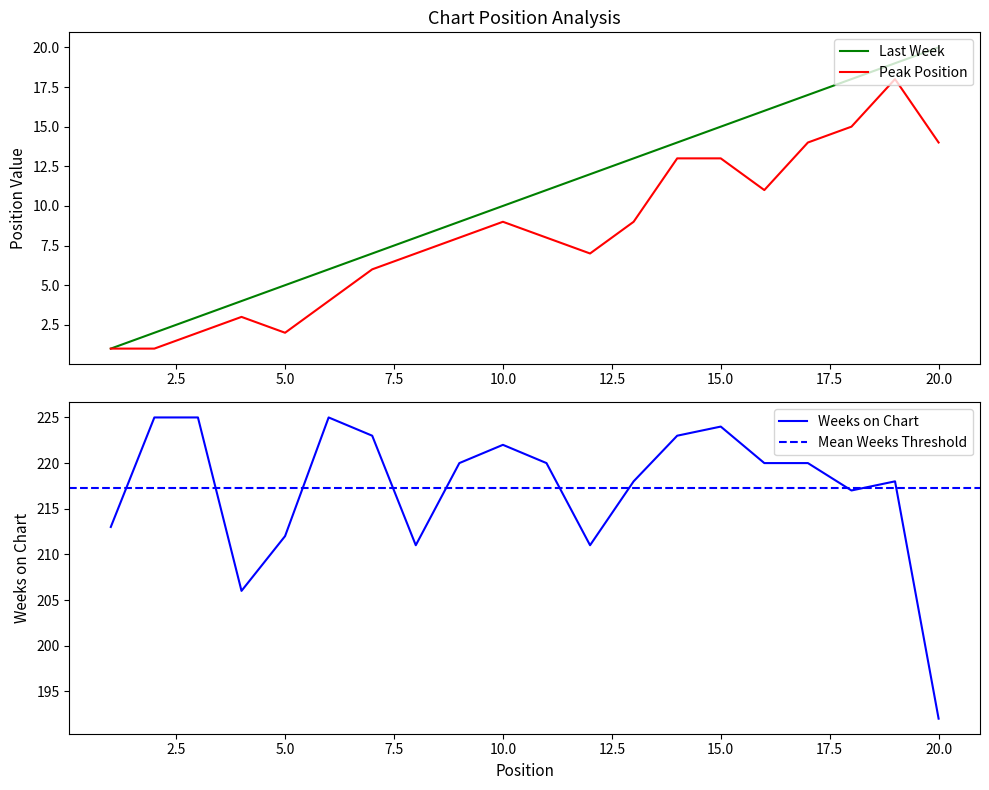

The Weeks on Chart series shows 397 at 3. True or false?

False